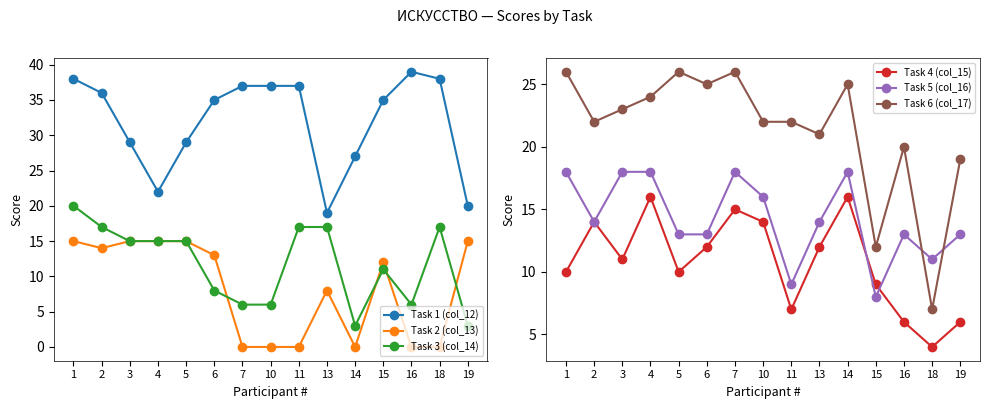

What is the spread (max minus min) of values at 5?

19